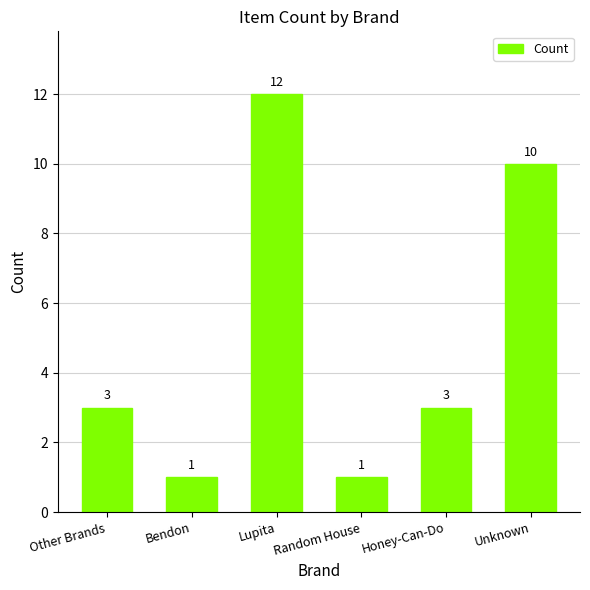

Reading left to right, what are all the values shown in this chart?

Other Brands=3	Bendon=1	Lupita=12	Random House=1	Honey-Can-Do=3	Unknown=10